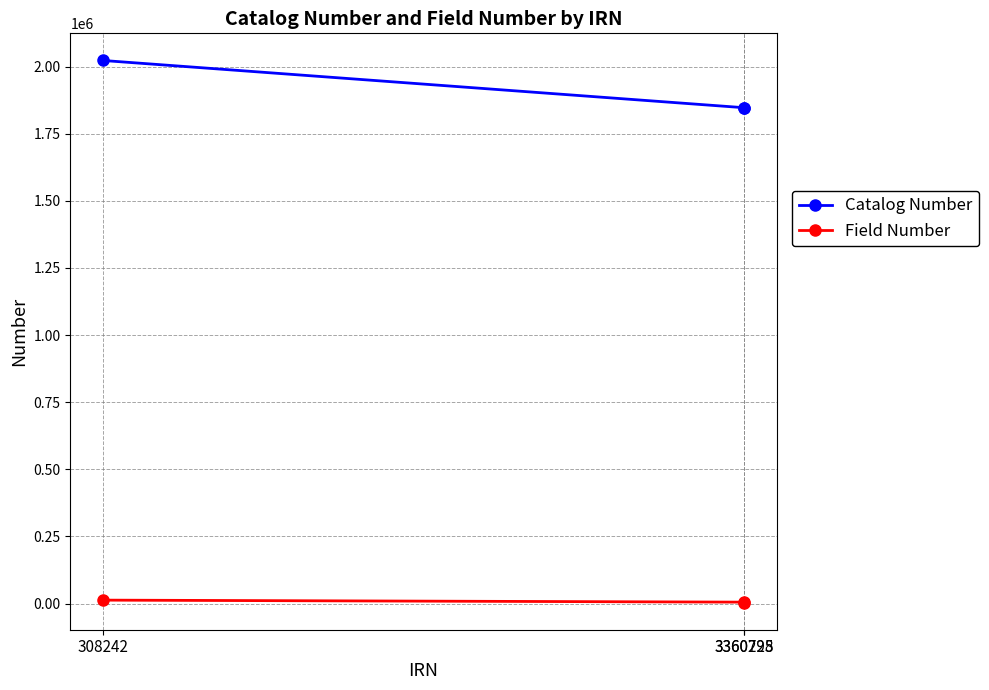

How many lines are shown in the chart?

2